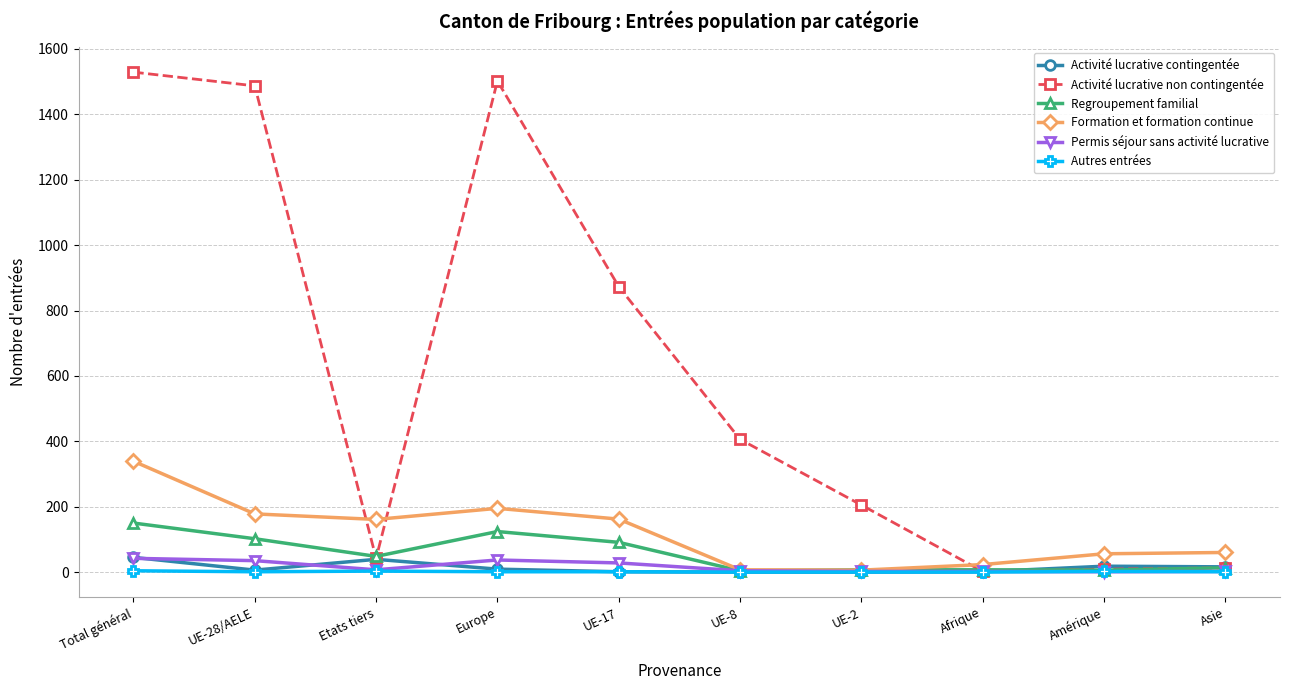

What is the spread (max minus min) of values at Total général?

1525